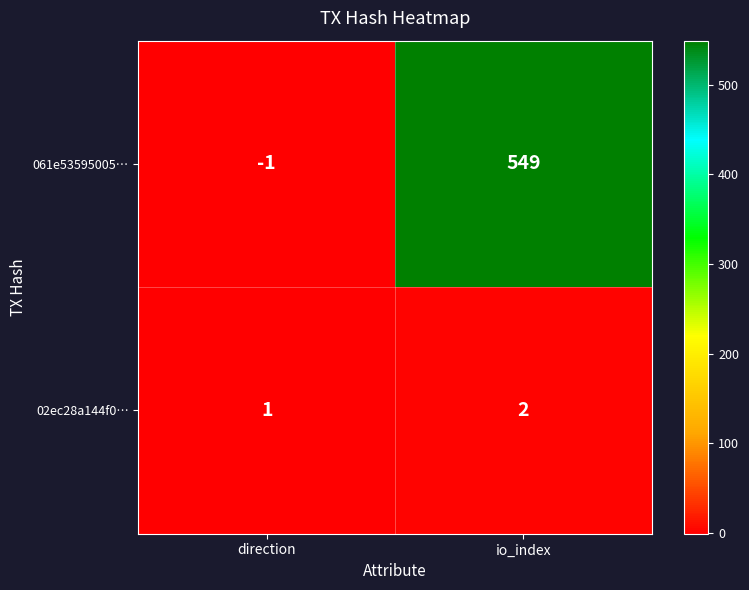

At which label is 061e53595005… closest to 274?

direction